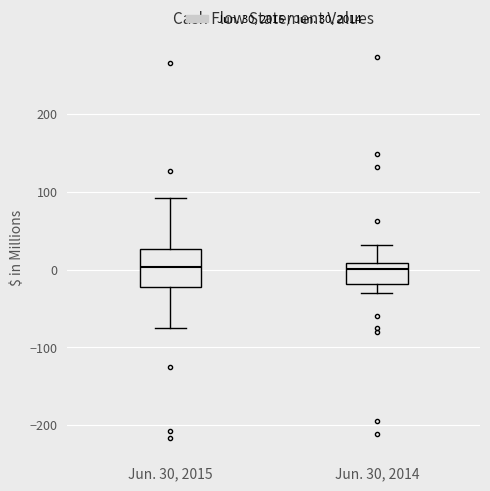

Reading left to right, transcribe this box plot: for each box, give where its median line is, the range the box spans, and where its two whiskers end, as read against the y-axis. The values are not printed on the chart, so give them approximately, as read against the axis.

Jun. 30, 2015: median 0, box -20 to 30, whiskers -80 to 90
Jun. 30, 2014: median 0, box -20 to 10, whiskers -30 to 30